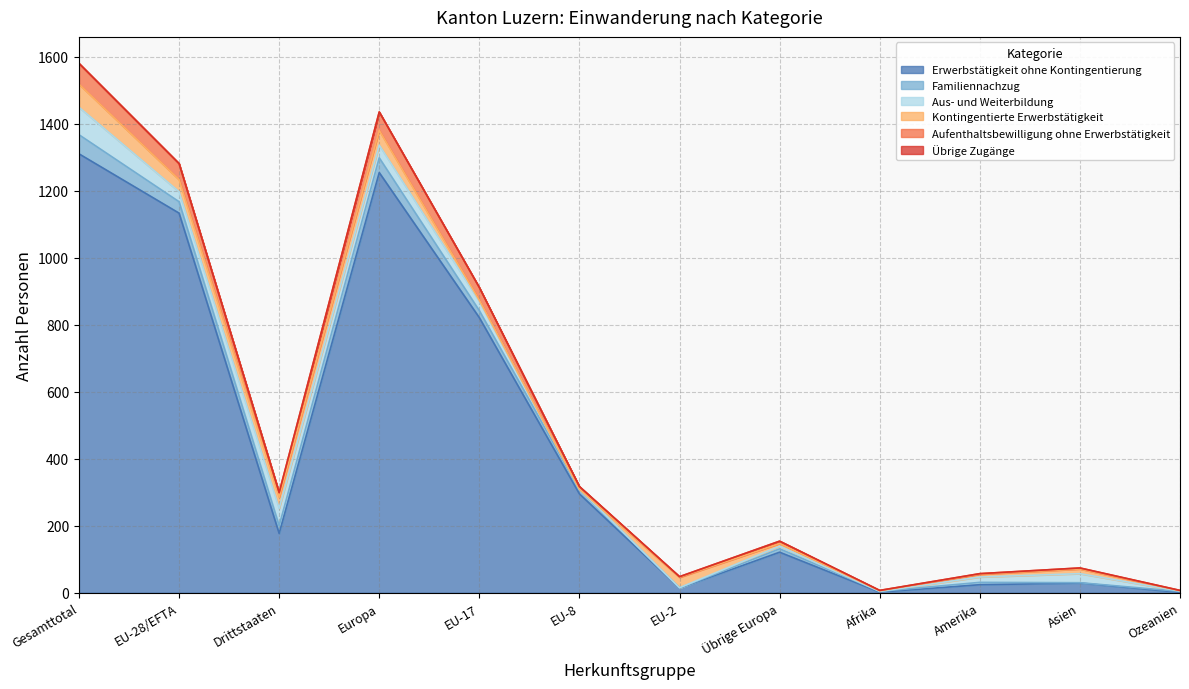

How many data points in Aufenthaltsbewilligung ohne Erwerbstätigkeit are less than 8?

6